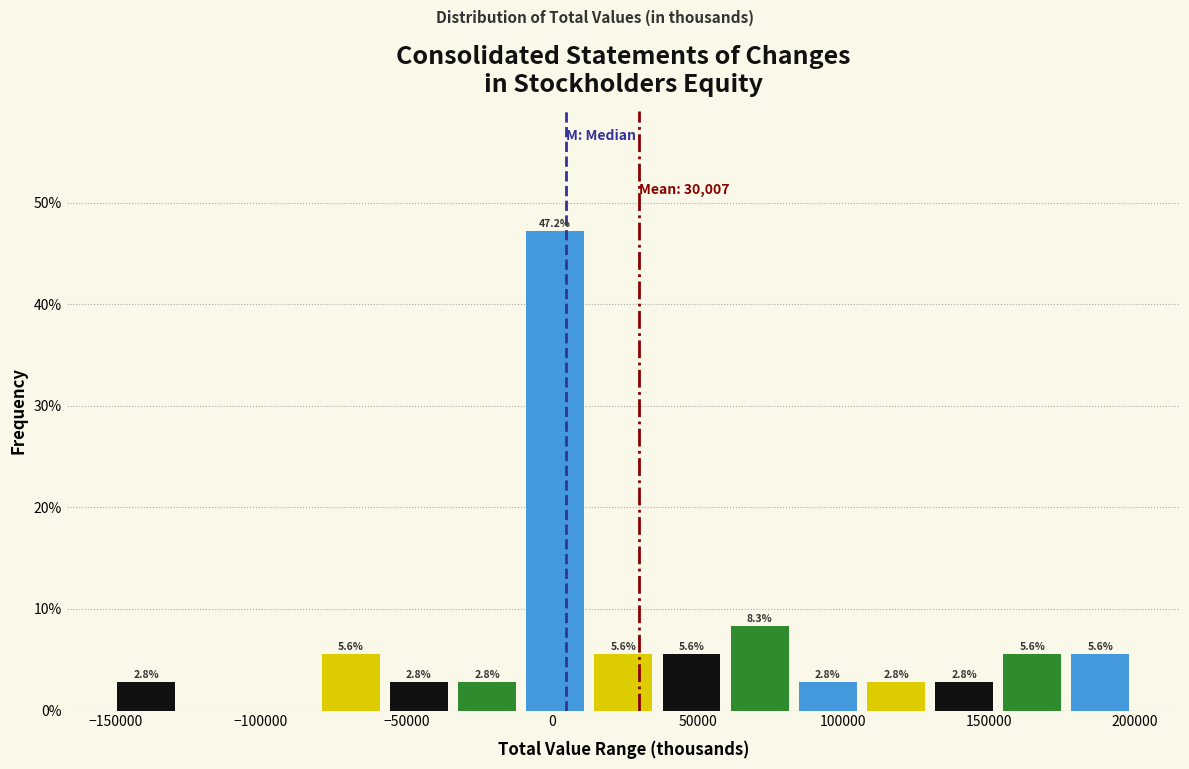

Over which range of the x-axis is the bar tallest?

-10000 to 15000